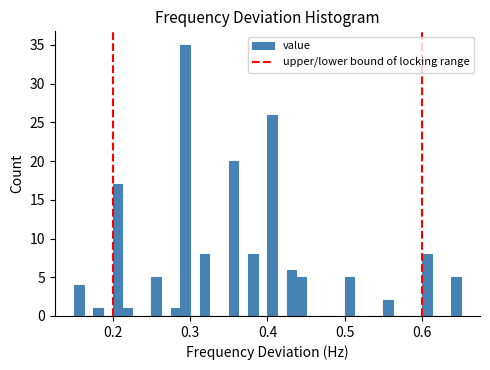

Read against the x-axis, roughly where is the centre of the tallest bar?

0.29